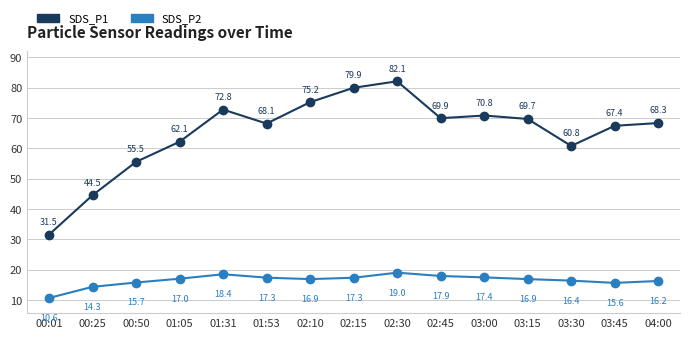

Rank the series by their average value, from lowest to highest.

SDS_P2, SDS_P1